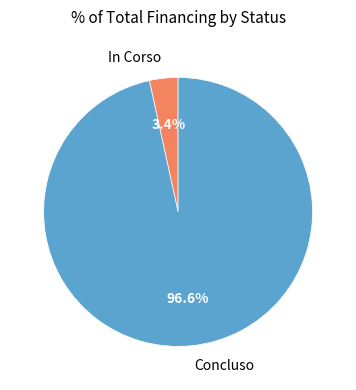

Is there a majority slice in this chart?

Yes